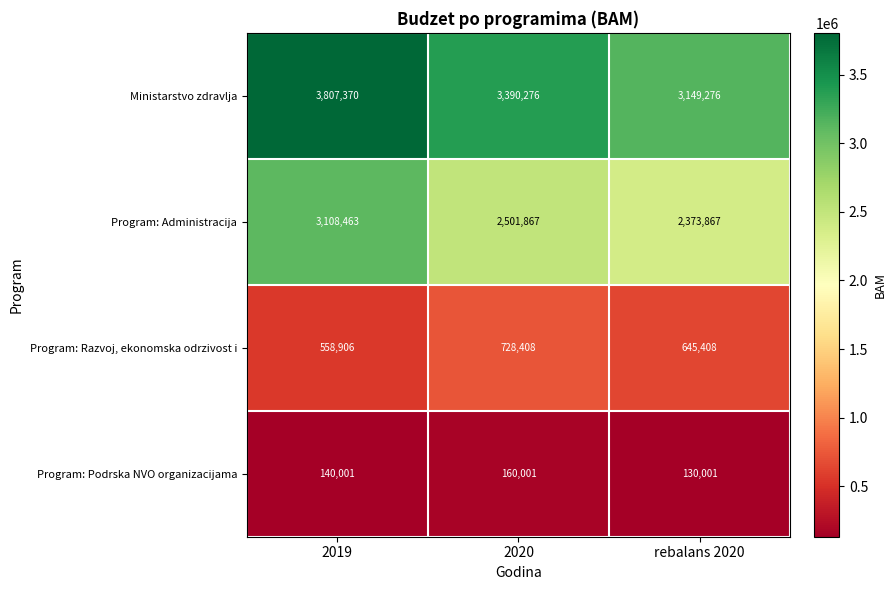

Rank the series by their average value, from lowest to highest.

Program: Podrska NVO organizacijama, Program: Razvoj, ekonomska odrzivost i, Program: Administracija, Ministarstvo zdravlja